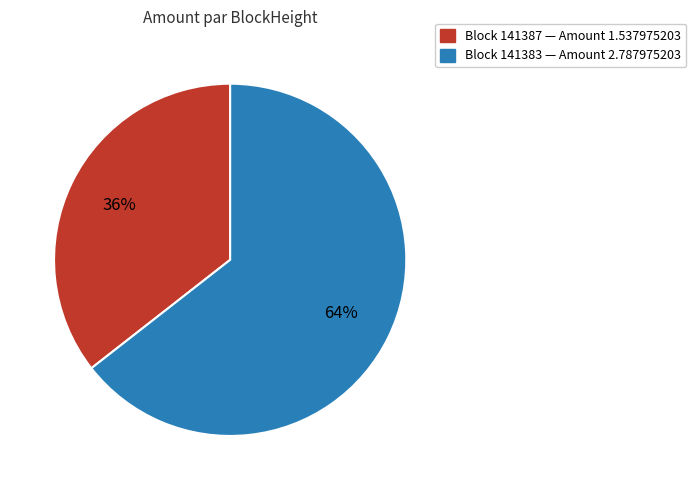

To the nearest percent, what is the average slice percentage?

50%